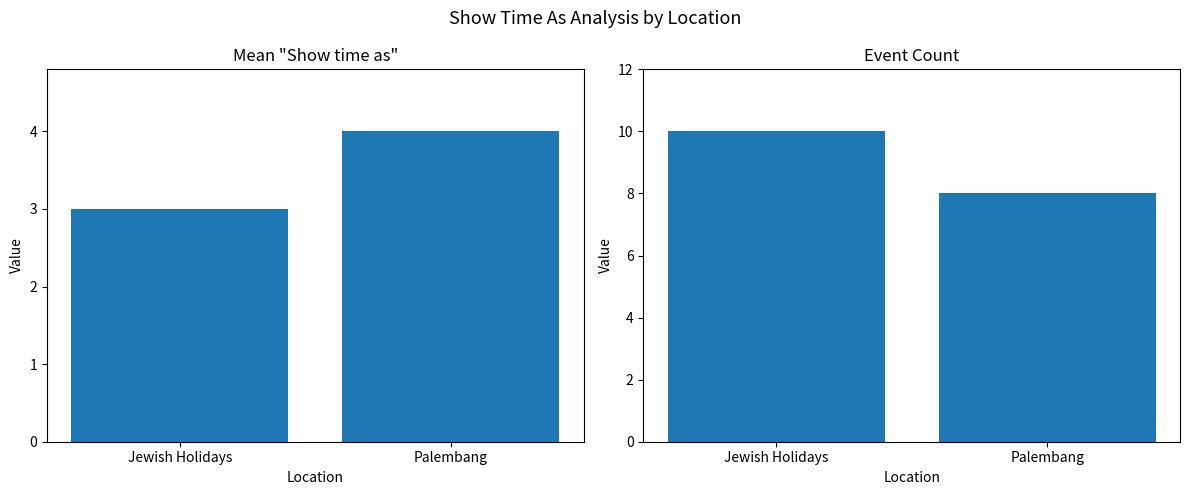

The value of Event Count at Jewish Holidays is 5. True or false?

False